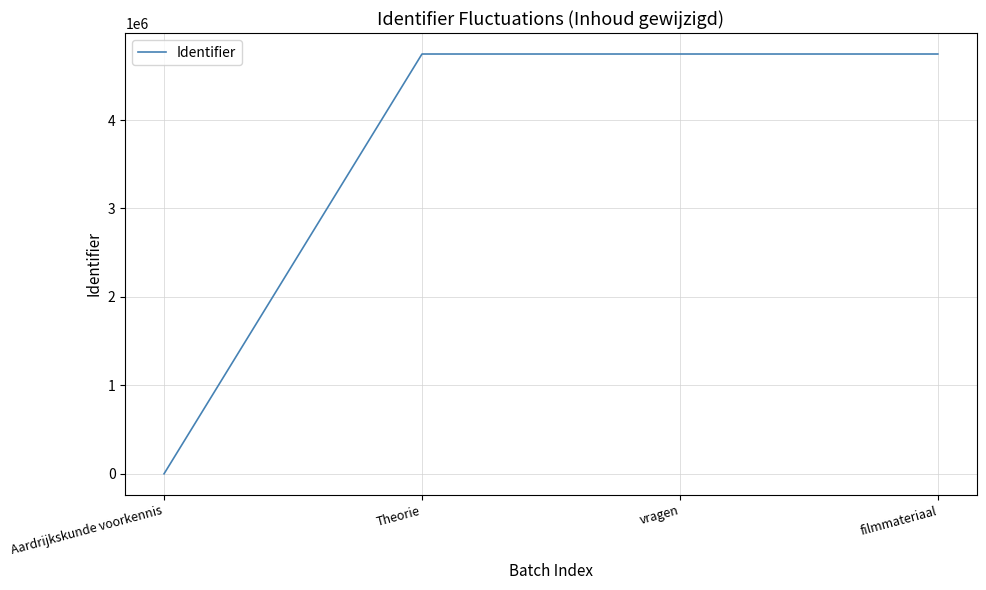

What is the greatest value displayed?

4746650